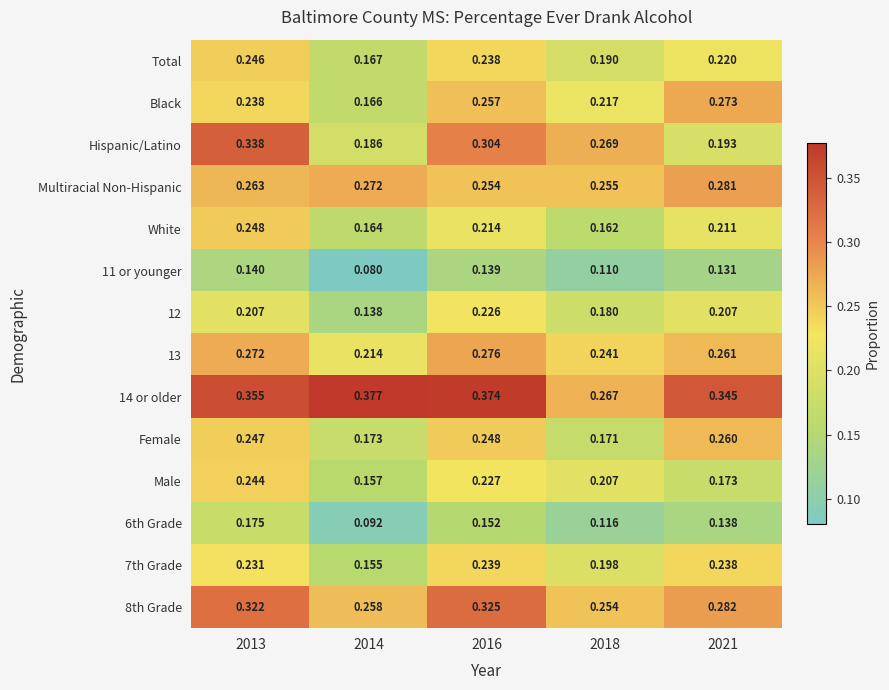

Which series has the widest spread of values?

Hispanic/Latino